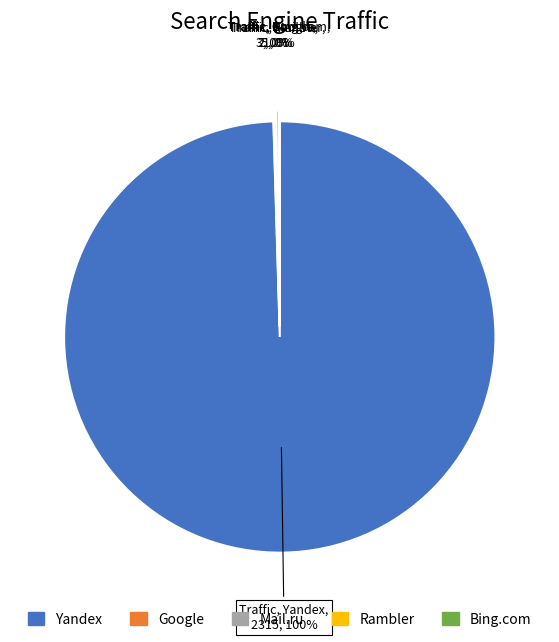

Which slice represents more than half of the pie?

Yandex